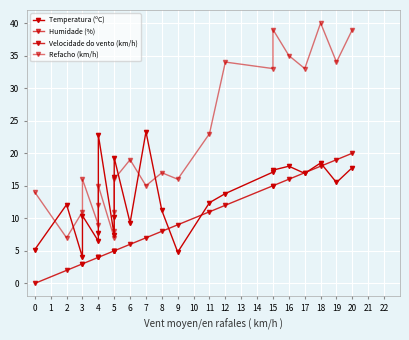

How many series are shown in this chart?

4